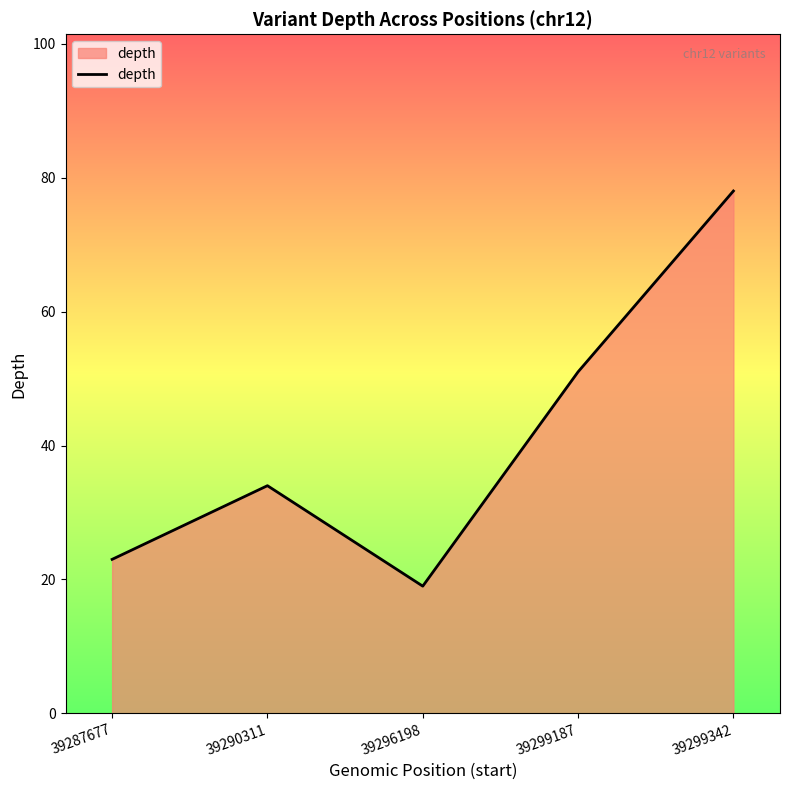

What is the sum of the values at 39287677 and 39299342?

101